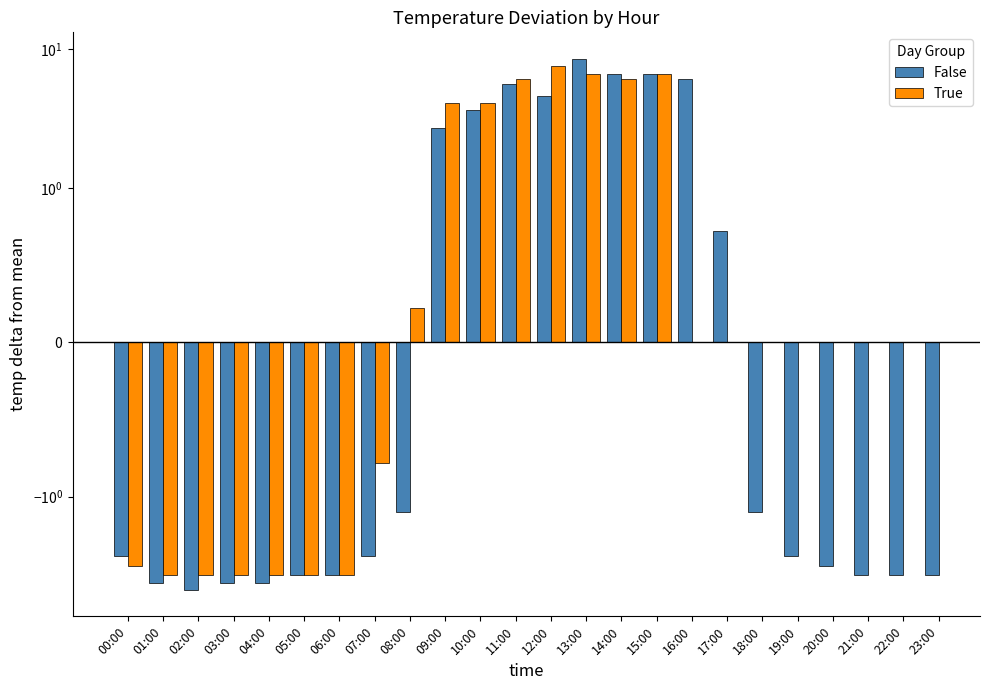

What is the label of the 24th bar from the left?

23:00